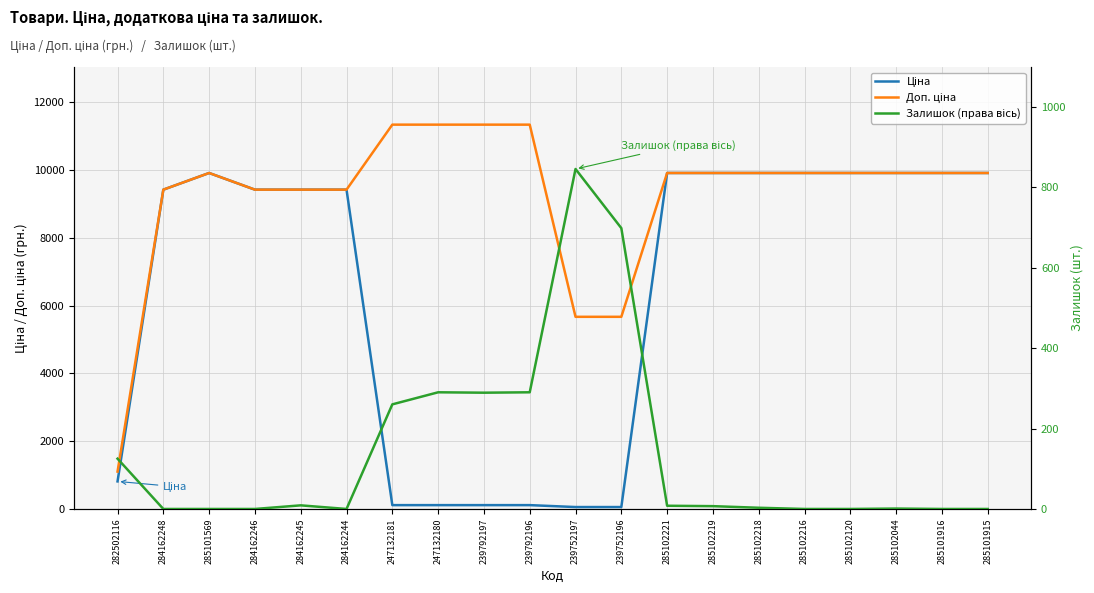

How many data points in Ціна are less than 9416?

7